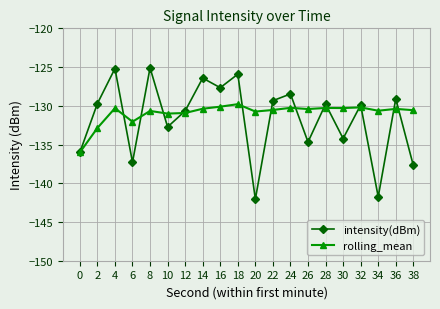

Which series ends up on top after the final intersection of intensity(dBm) and rolling_mean?

rolling_mean